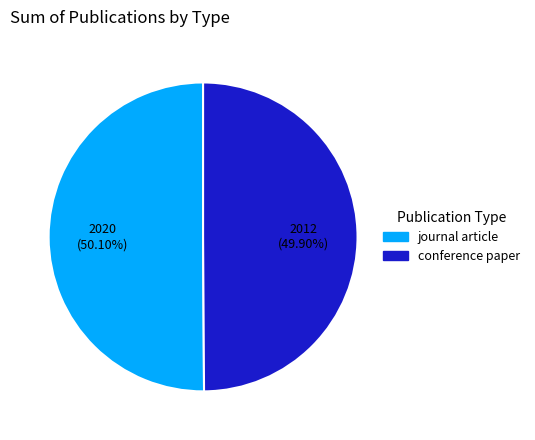

What is the ratio of the value at conference paper to the value at journal article?

1.0